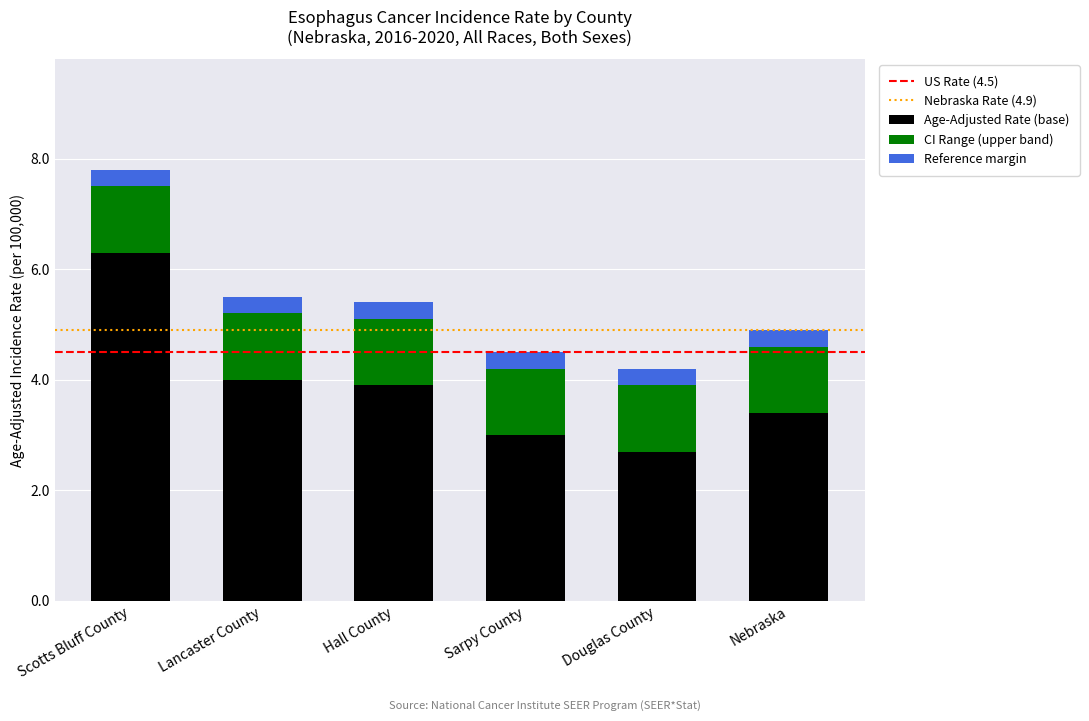

What is the difference between the Age-Adjusted Rate (base) values at Lancaster County and Douglas County?

1.3